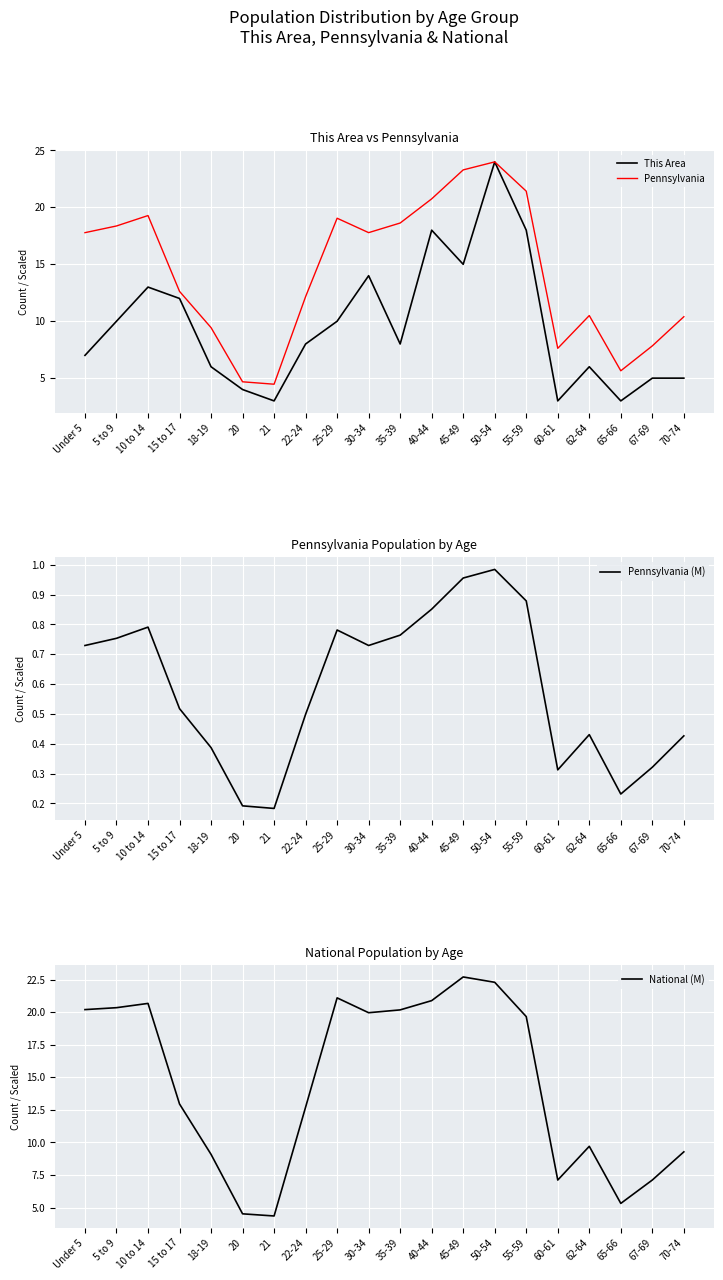

At which category does Pennsylvania reach its first local valley?

21